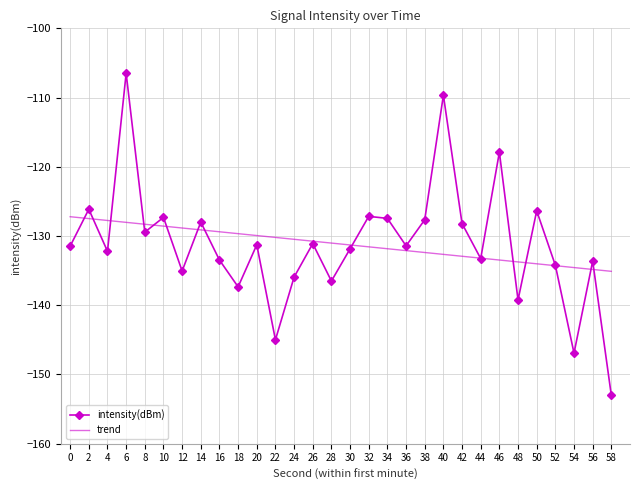

What is the total value across all series at 16?

-262.9